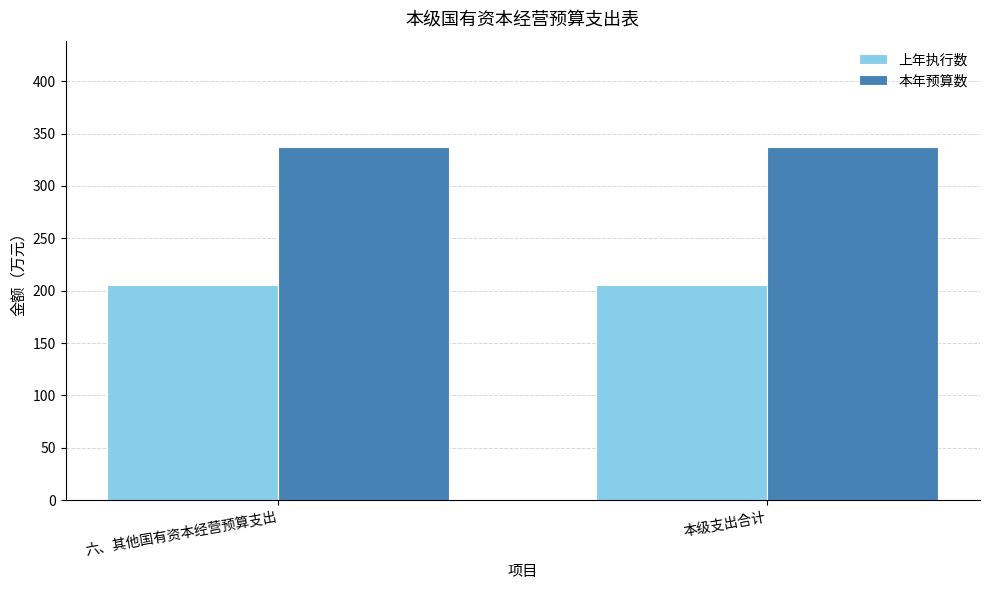

What value does the 上年执行数 series have at 六、其他国有资本经营预算支出?

205.0